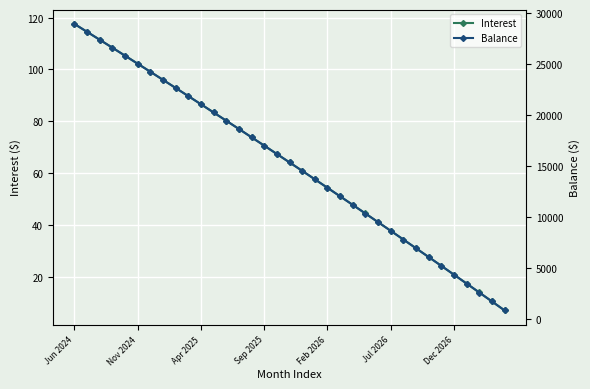

The Interest series shows 28.8 at Feb 2026. True or false?

False